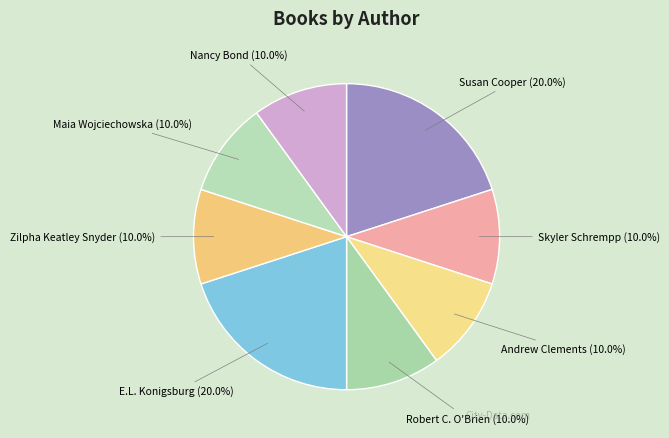

How many slices are in this pie chart?

8